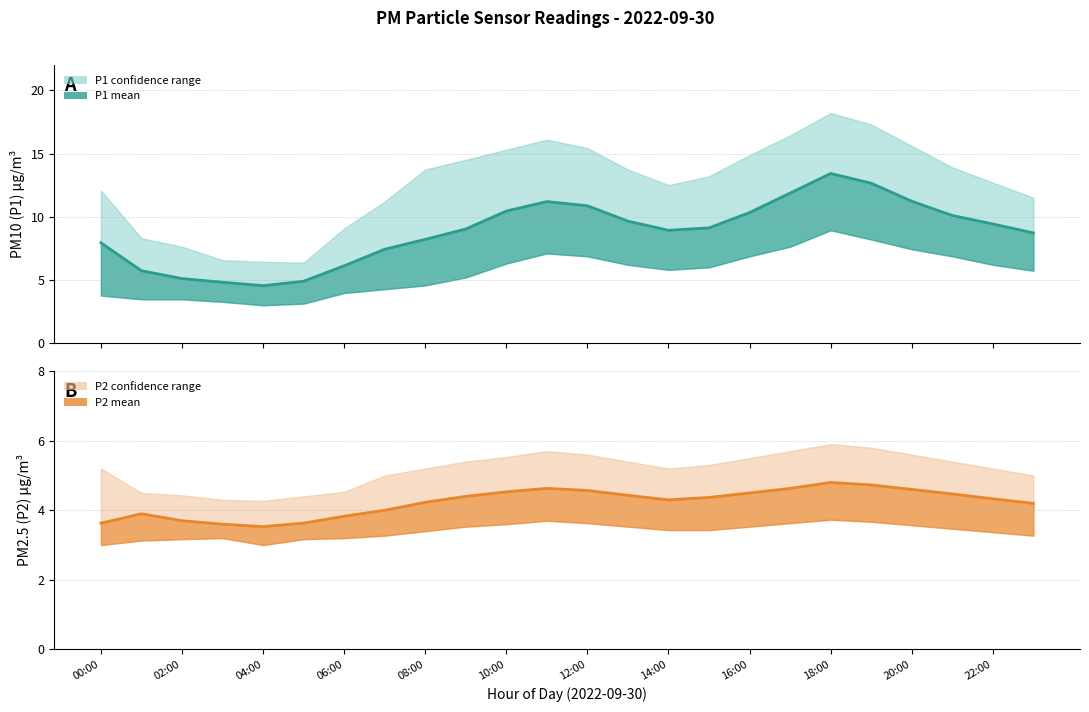

Reading left to right, transcribe all the data shown in this chart.

P1 mean: 7.9	5.7	5.1	4.8	4.5	4.9	6.1	7.4	8.2	9.0	10.4	11.2	10.9	9.7	8.9	9.1	10.3	11.9	13.4	12.7	11.2	10.1	9.4	8.7
P2 mean: 3.6	3.9	3.7	3.6	3.5	3.6	3.8	4.0	4.2	4.4	4.5	4.6	4.6	4.4	4.3	4.4	4.5	4.6	4.8	4.7	4.6	4.5	4.3	4.2